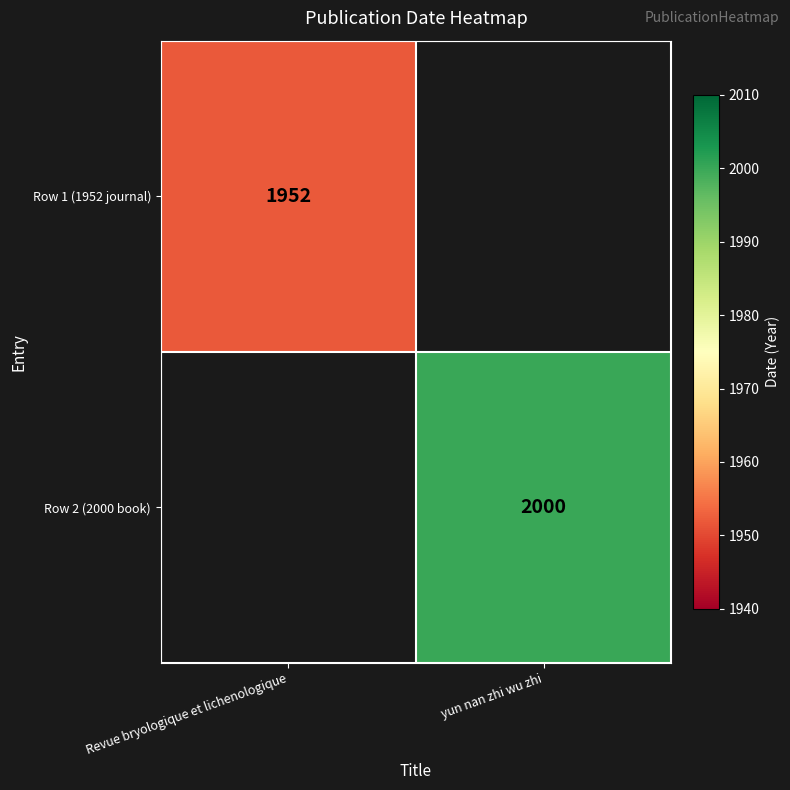

Is the value of Row 2 (2000 book) at yun nan zhi wu zhi greater than the value of Row 1 (1952 journal) at Revue bryologique et lichenologique?

Yes